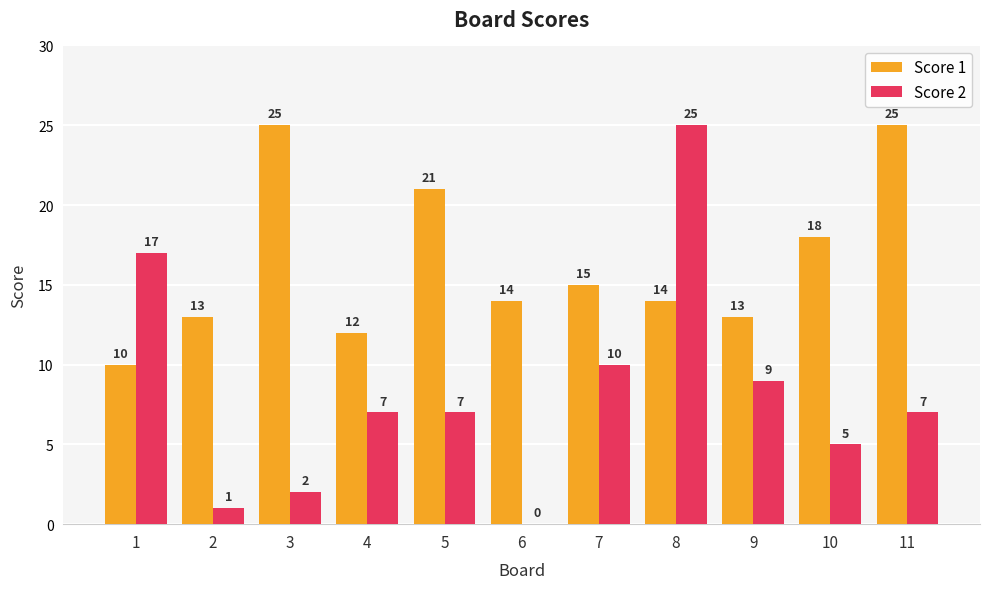

Reading left to right, transcribe all the data shown in this chart.

Score 1: 10	13	25	12	21	14	15	14	13	18	25
Score 2: 17	1	2	7	7	0	10	25	9	5	7